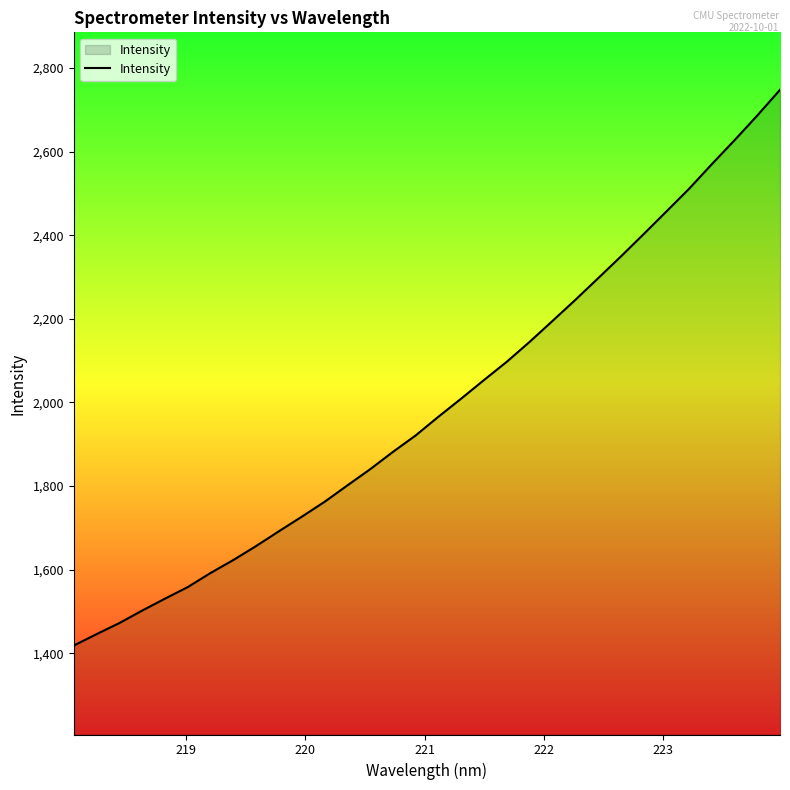

Count the number of data series in this chart.

1